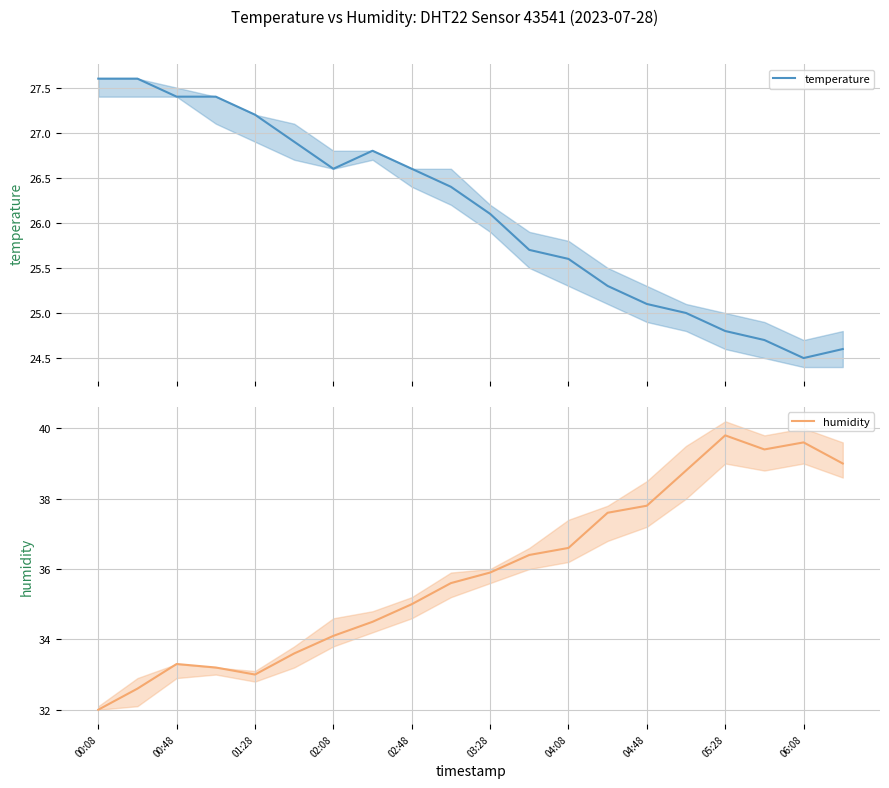

Which series has the largest range (max minus min)?

humidity